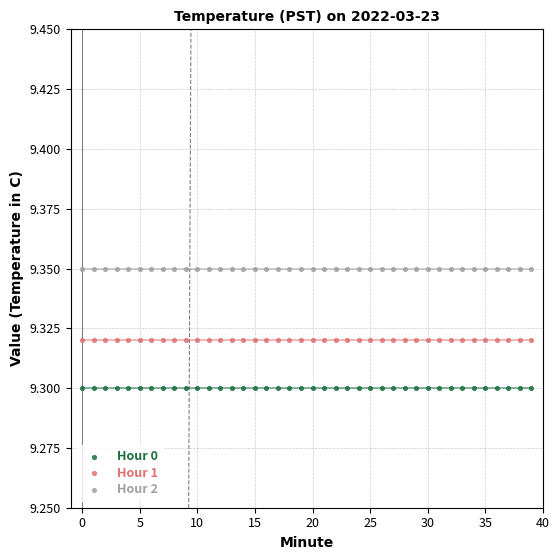

Which series reaches the maximum Y coordinate?

Hour 2